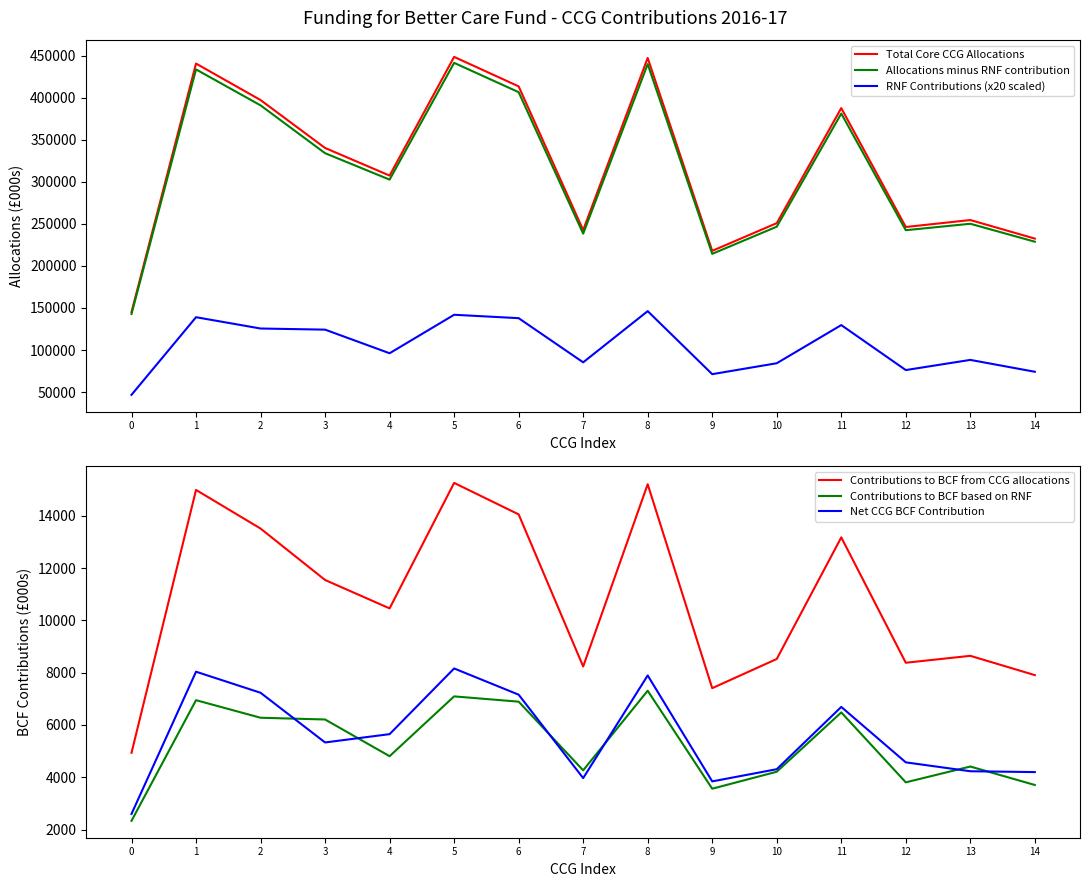

At how many categories does at least one series exceed 350425?

6